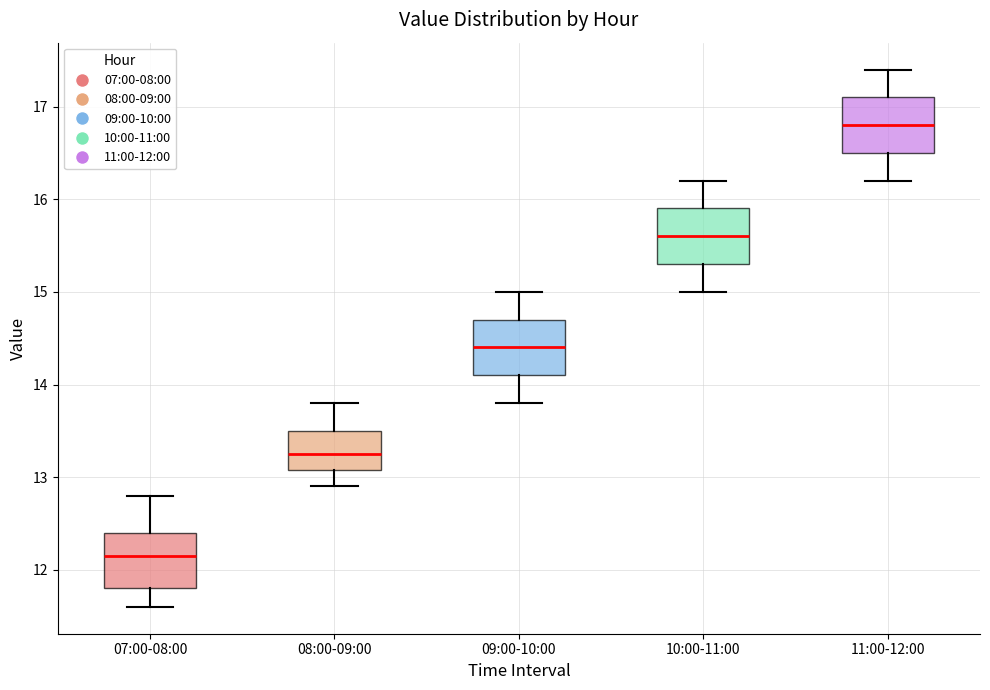

Reading left to right, read every box against the y-axis: the position of its median line, the range the box covers, and the ends of its whiskers. The values are not printed on the chart, so give them approximately, as read against the axis.

07:00-08:00: median 12.2, box 11.8 to 12.4, whiskers 11.6 to 12.8
08:00-09:00: median 13.3, box 13.1 to 13.5, whiskers 12.9 to 13.8
09:00-10:00: median 14.4, box 14.1 to 14.7, whiskers 13.8 to 15.0
10:00-11:00: median 15.6, box 15.3 to 15.9, whiskers 15.0 to 16.2
11:00-12:00: median 16.8, box 16.5 to 17.1, whiskers 16.2 to 17.4